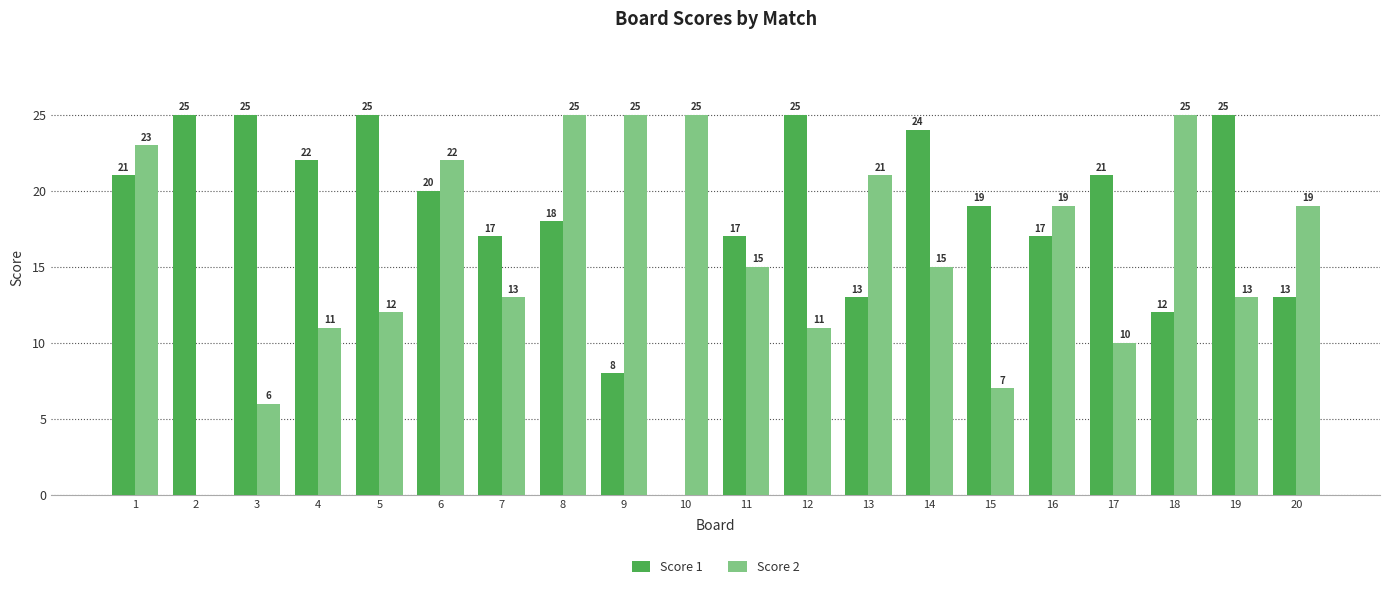

What is the total value across all series at 6?

42